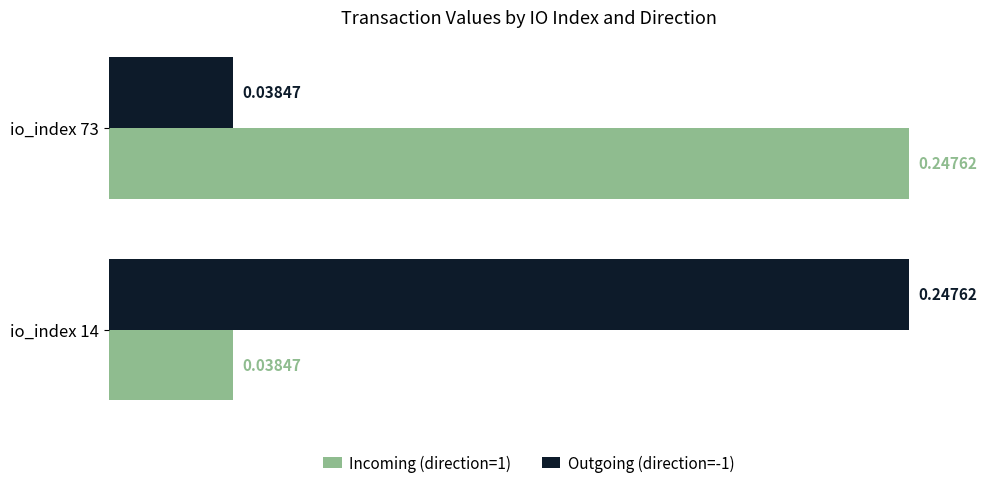

At how many categories does at least one series exceed 0?

2